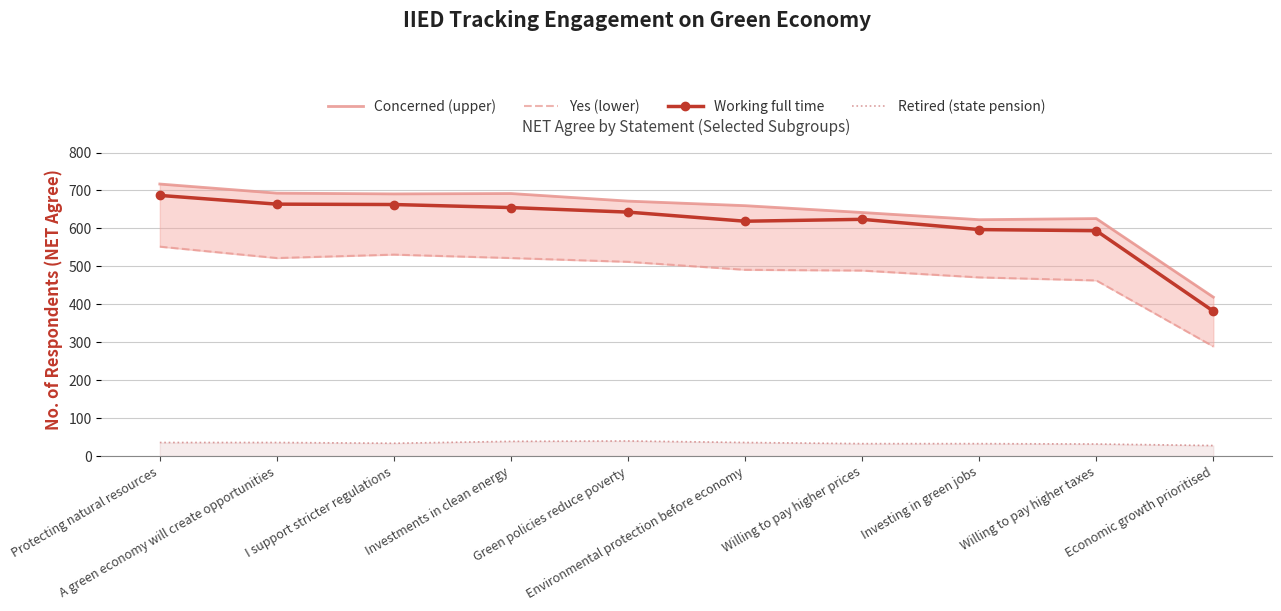

How many interior local peaks does the Working full time series have?

1